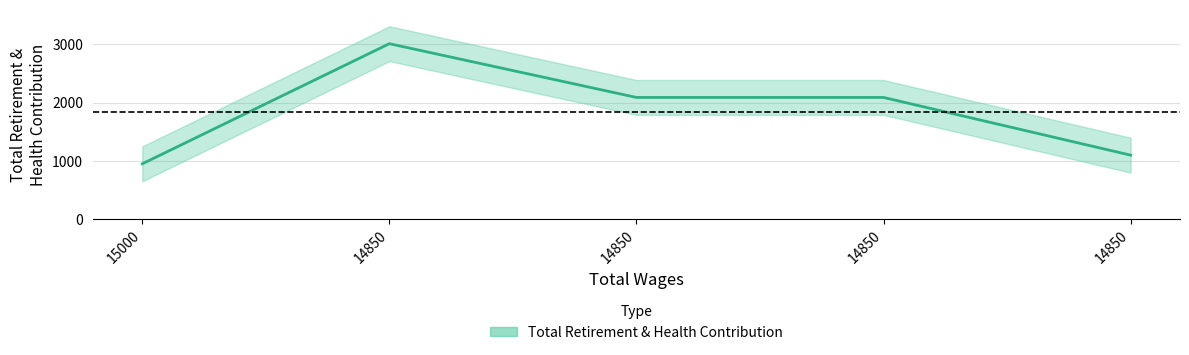

What is the average value?

1846